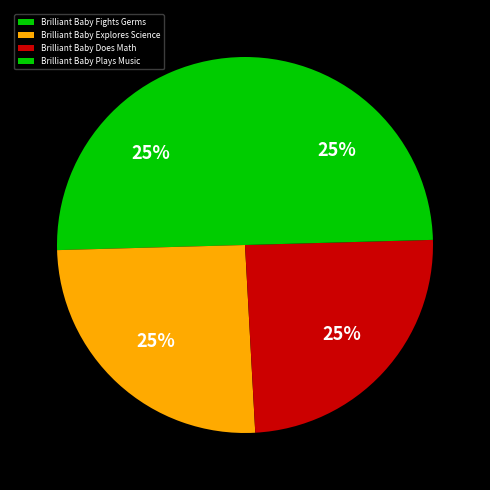

Which has a higher value, Brilliant Baby Explores Science or Brilliant Baby Does Math?

Brilliant Baby Explores Science